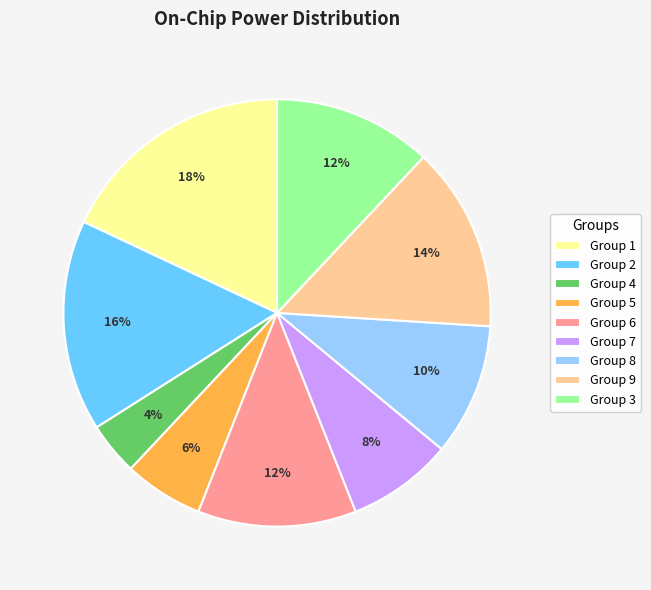

Combined, do Group 6 and Group 3 account for over 50%?

No